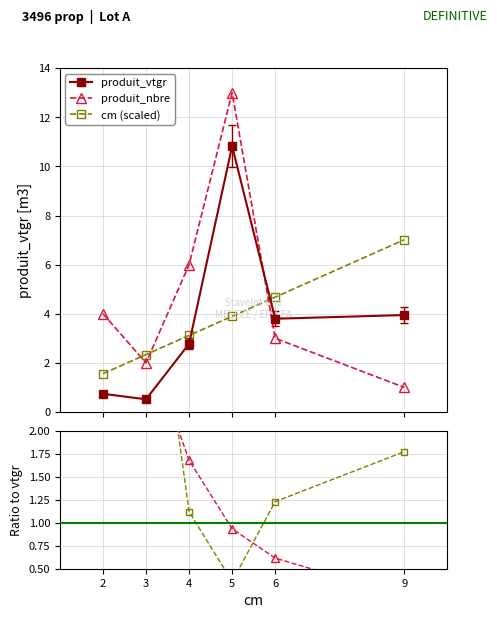

Rank the series at 9 from highest to lowest value.

cm, produit_vtgr, produit_nbre